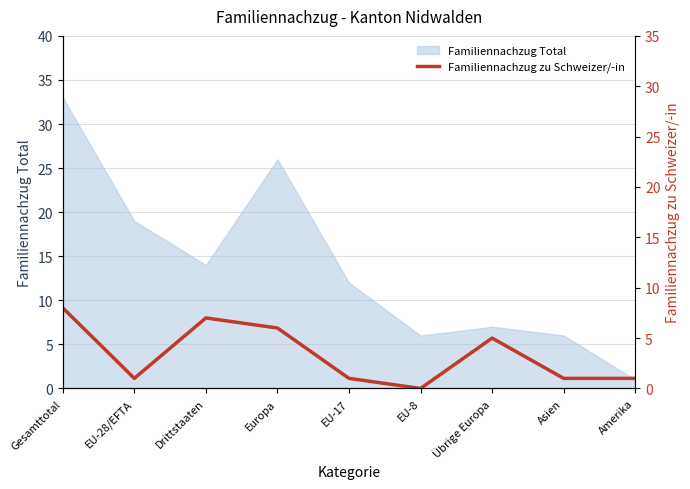

At which label does Familiennachzug Total reach its minimum?

Amerika